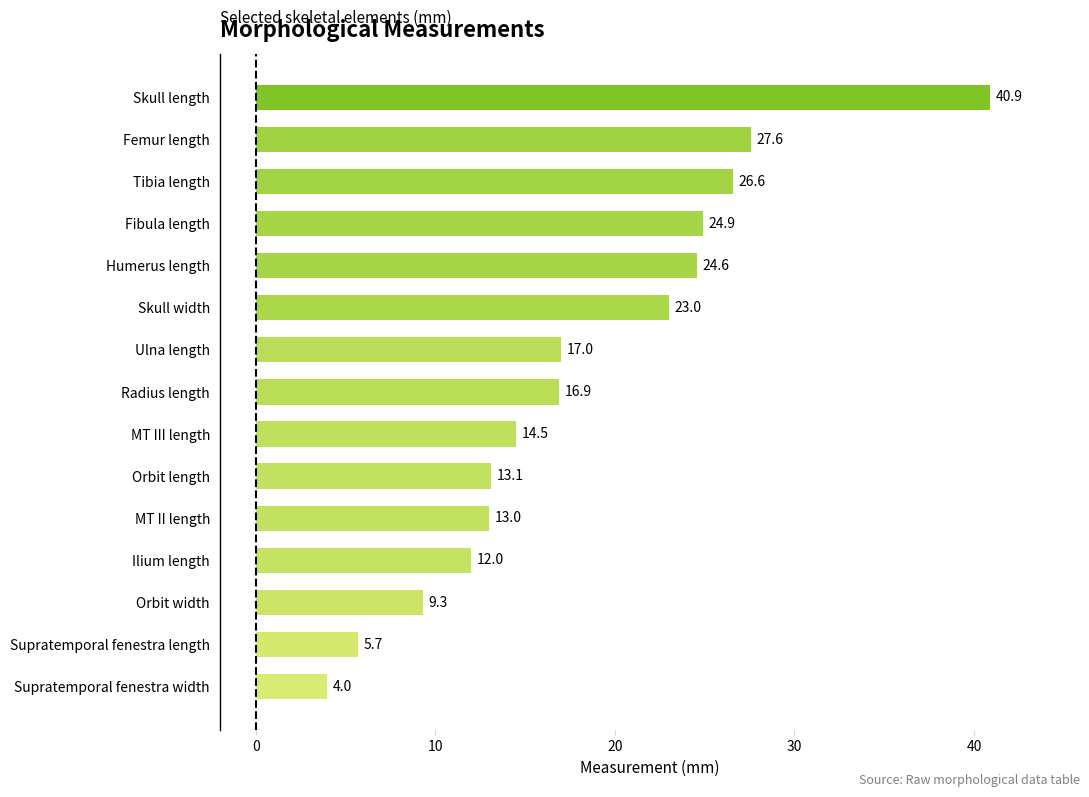

Are the bars grouped side by side (vs. stacked)?

No